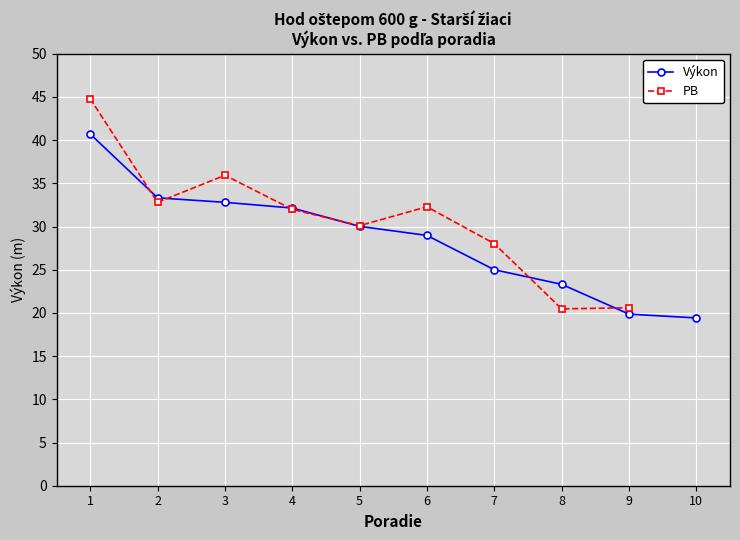

True or false: Výkon has more than 0 points higher than both neighbors.

False